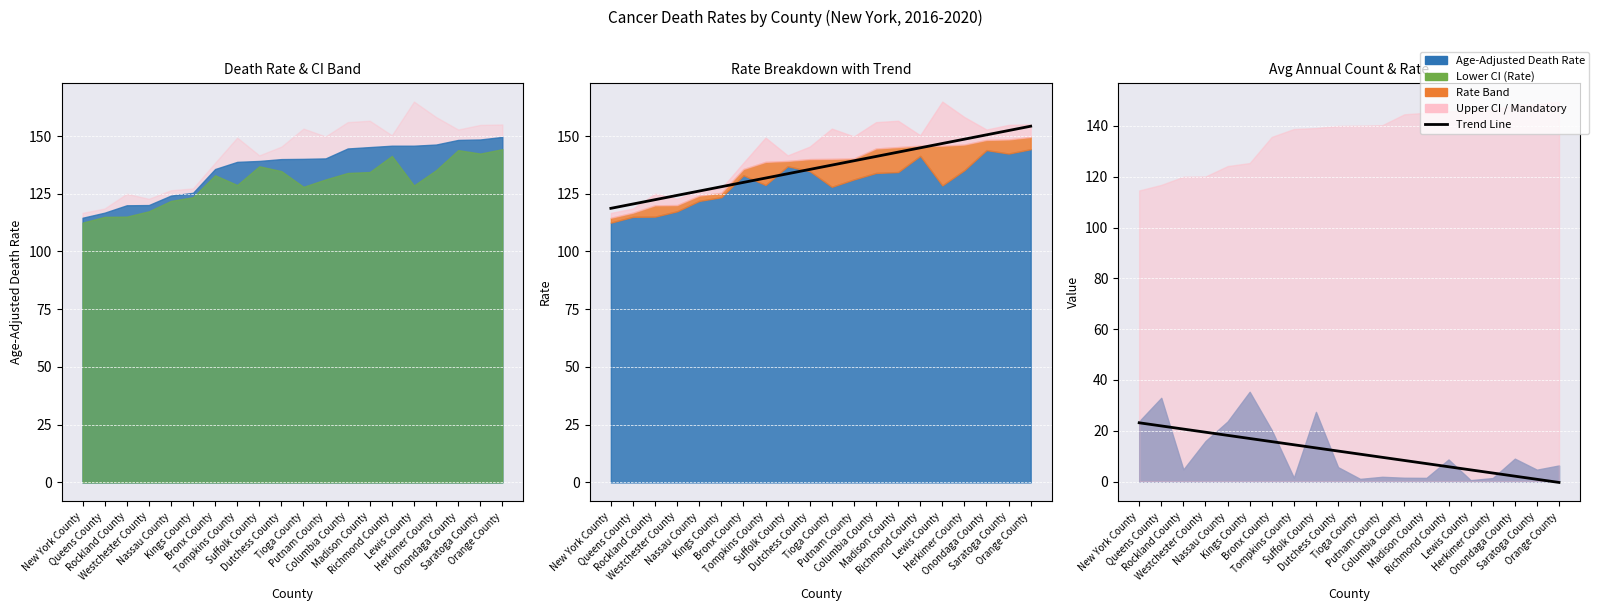

Rank the categories by Trend Line value from lowest to highest.

New York County, Queens County, Rockland County, Westchester County, Nassau County, Kings County, Bronx County, Tompkins County, Suffolk County, Dutchess County, Tioga County, Putnam County, Columbia County, Madison County, Richmond County, Lewis County, Herkimer County, Onondaga County, Saratoga County, Orange County